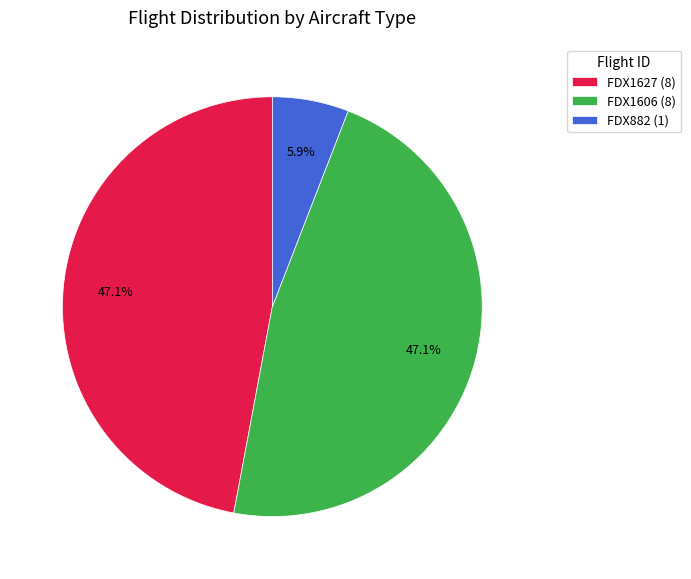

What percentage do FDX1606 and FDX882 together represent?

52.9%